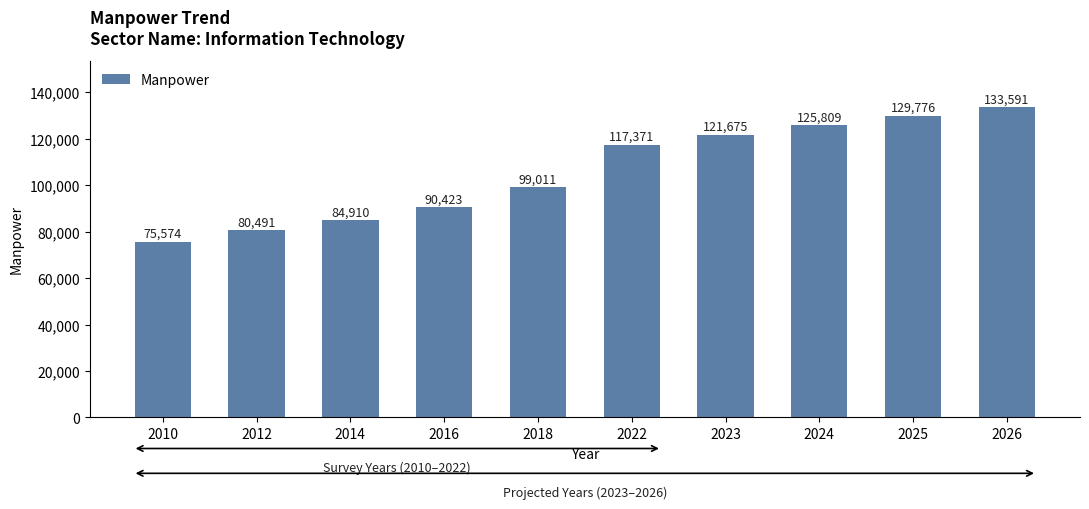

What is the difference between the values at 2022 and 2010?

41797